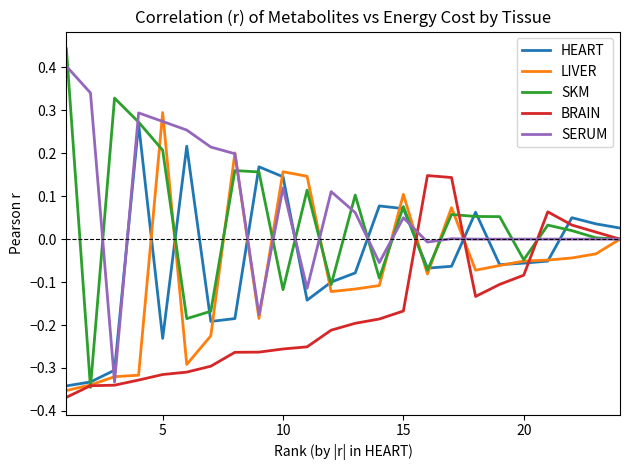

Which series has the widest spread of values?

SKM